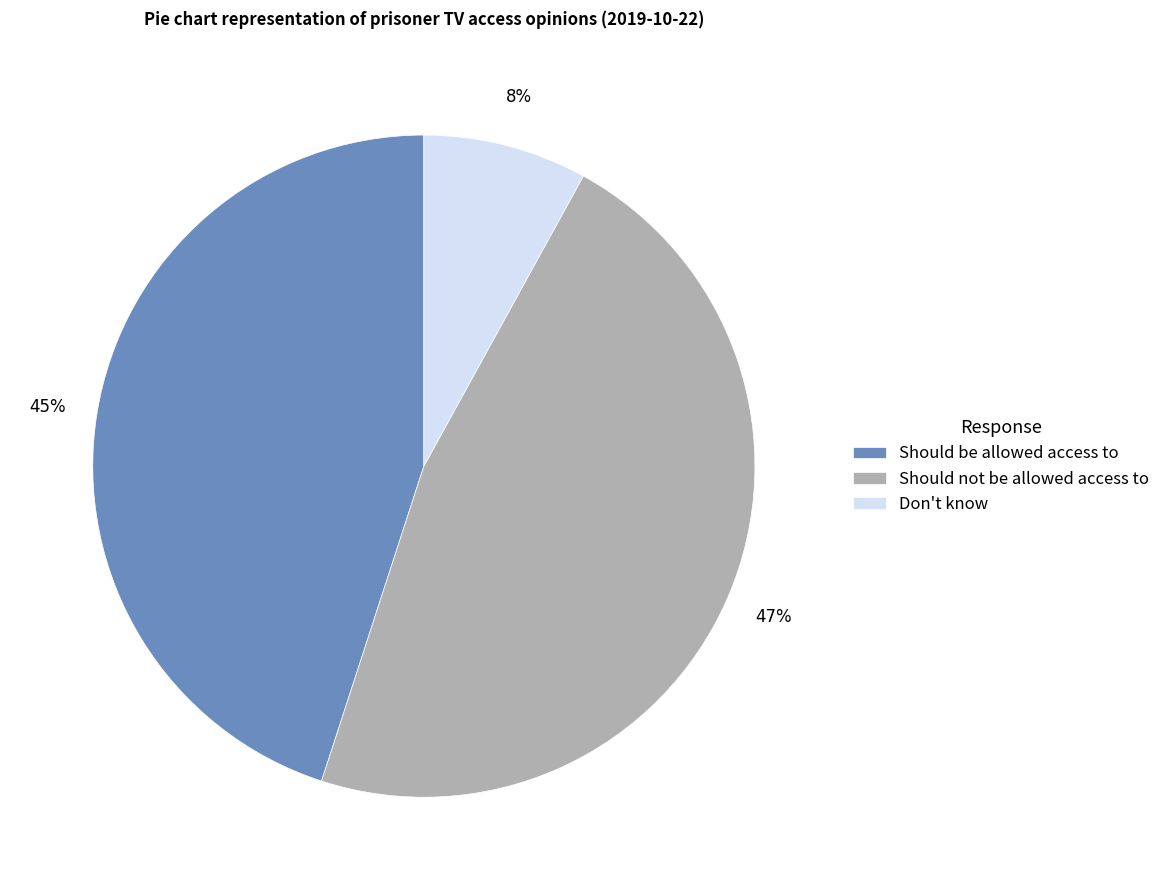

What percentage is the Should not be allowed access to slice, to the nearest percent?

47%